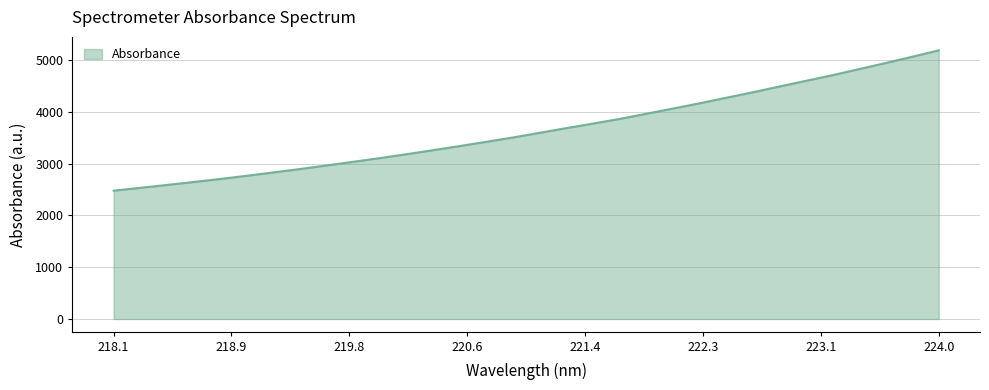

What is the average value?

3653.0